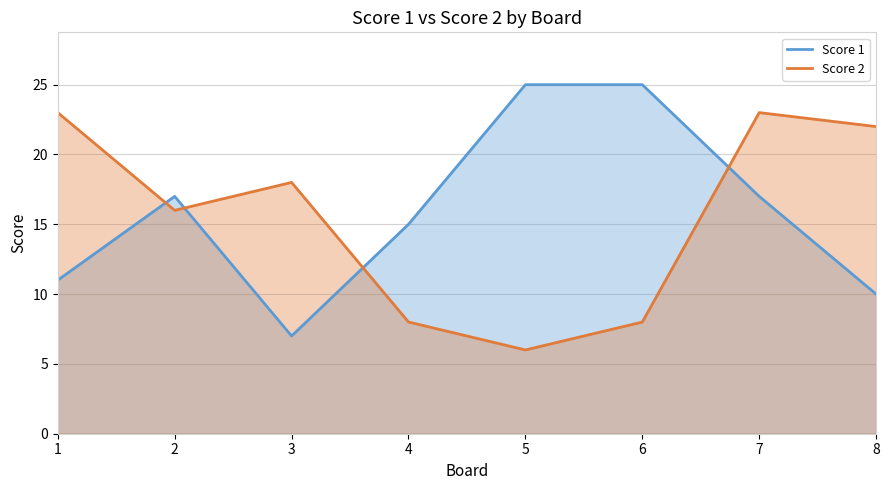

Which series has the widest spread of values?

Score 1